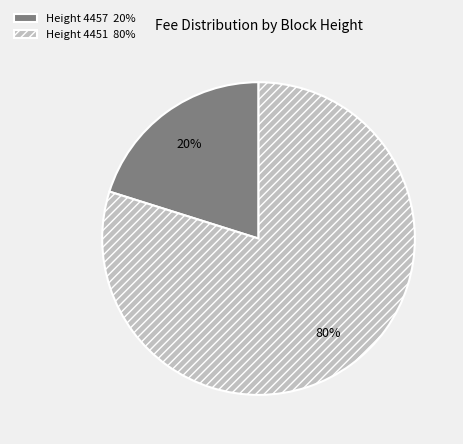

To the nearest percent, what percentage of the pie is Height 4457 20%?

20%